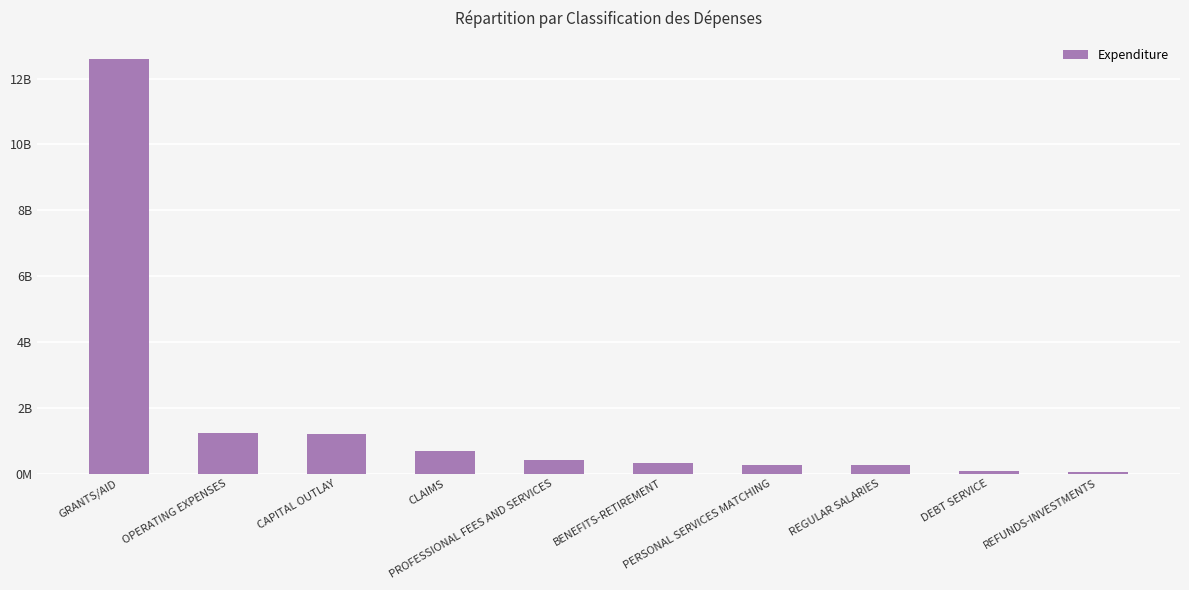

Are the bars horizontal?

No